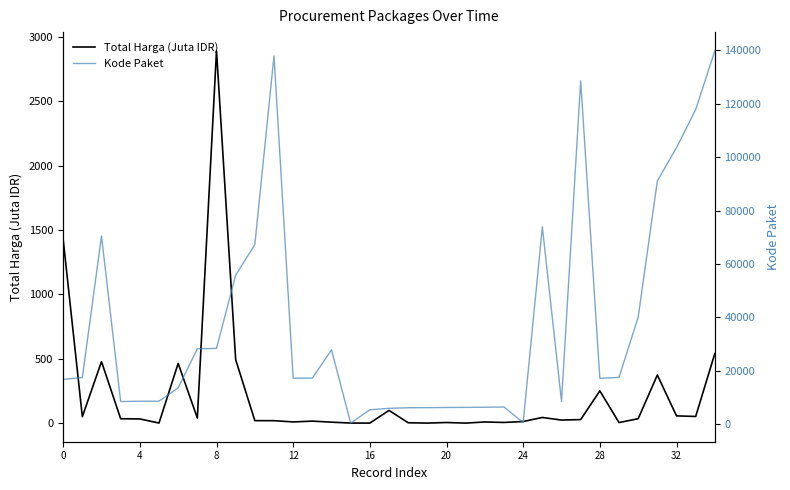

In Total Harga (Juta IDR), how many points are lower than both neighbors (excluding endpoints)?

11